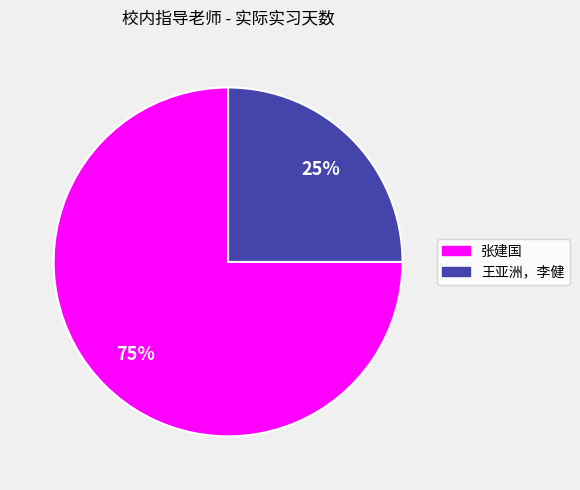

Which slice is the largest?

张建国